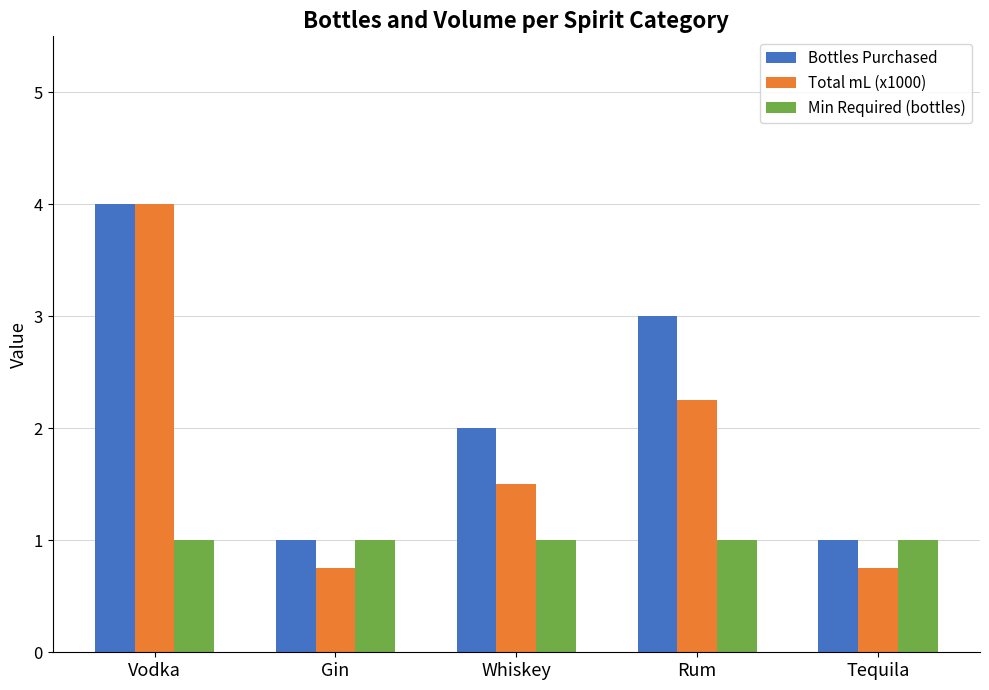

True or false: Min Required (bottles) has a value of 1.0 at Whiskey.

True